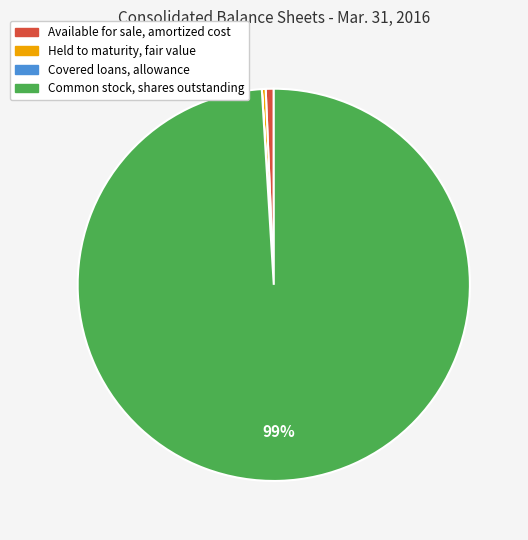

To the nearest percent, what is the difference between the Common stock, shares outstanding and Available for sale, amortized cost slice percentages?

98%